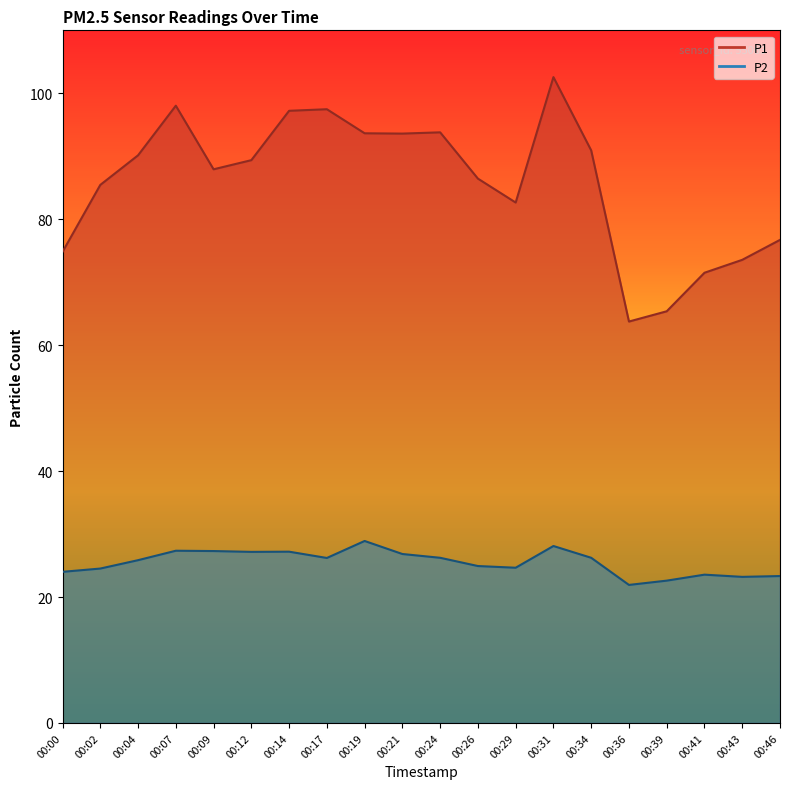

Reading right to left, what are all the values shown in this chart?

P1: 00:46=76.7	00:43=73.5	00:41=71.5	00:39=65.4	00:36=63.8	00:34=90.9	00:31=102.6	00:29=82.7	00:26=86.5	00:24=93.8	00:21=93.6	00:19=93.7	00:17=97.5	00:14=97.2	00:12=89.4	00:09=87.9	00:07=98.0	00:04=90.2	00:02=85.5	00:00=74.8
P2: 00:46=23.3	00:43=23.2	00:41=23.6	00:39=22.6	00:36=21.9	00:34=26.2	00:31=28.1	00:29=24.6	00:26=24.9	00:24=26.2	00:21=26.8	00:19=28.9	00:17=26.2	00:14=27.2	00:12=27.2	00:09=27.3	00:07=27.4	00:04=25.9	00:02=24.5	00:00=24.0